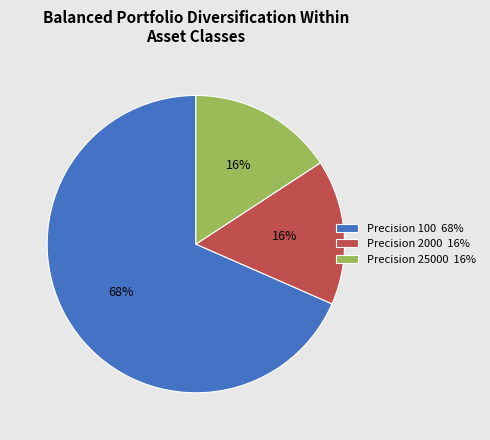

What percentage is the Precision 100 68% slice, to the nearest percent?

68%